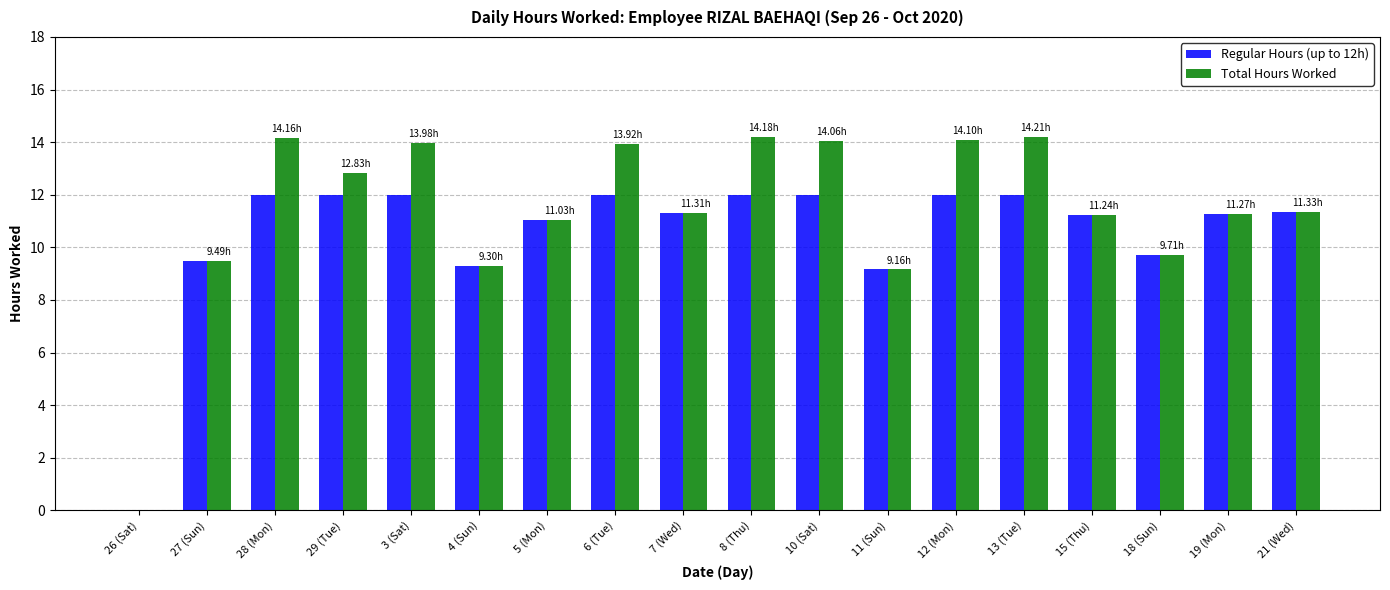

Read the Total Hours Worked value at 18 (Sun).

9.7